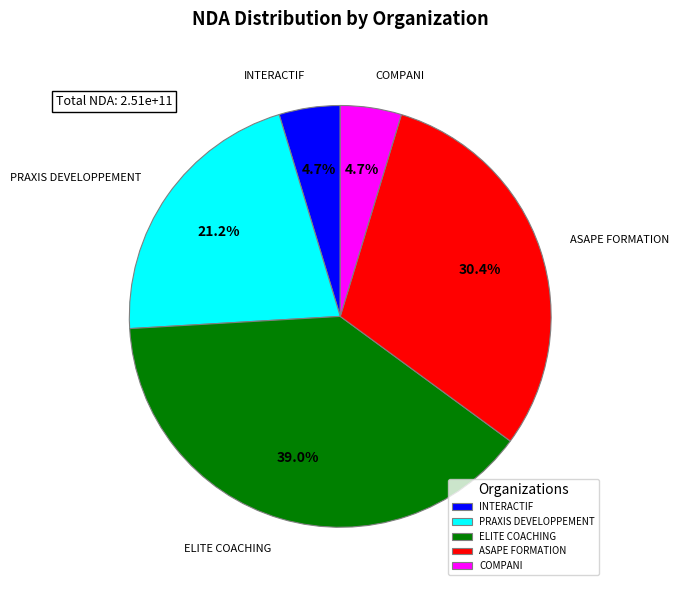

Does ASAPE FORMATION represent more than half of the total?

No